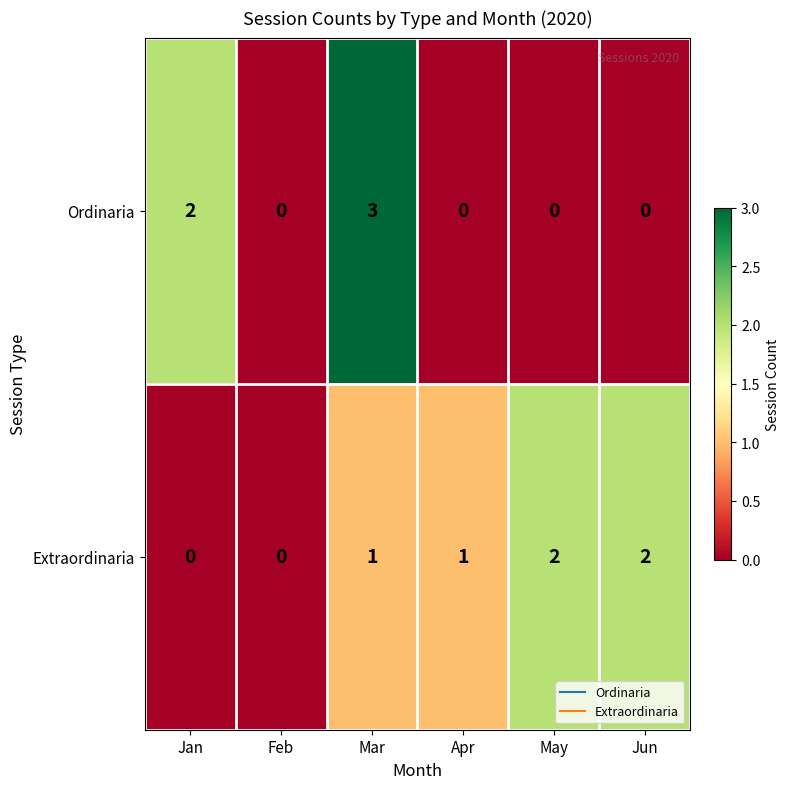

The value of Extraordinaria at Jun is 1. True or false?

False